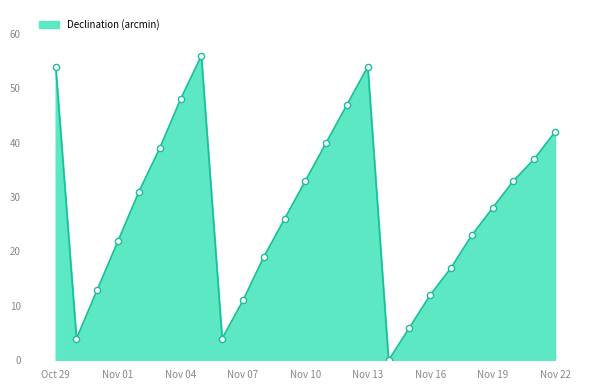

What is the difference between the maximum and minimum values?

56